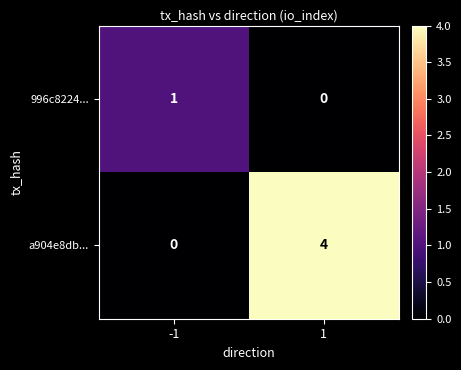

Is it true that 996c8224... equals 0 at 1?

True